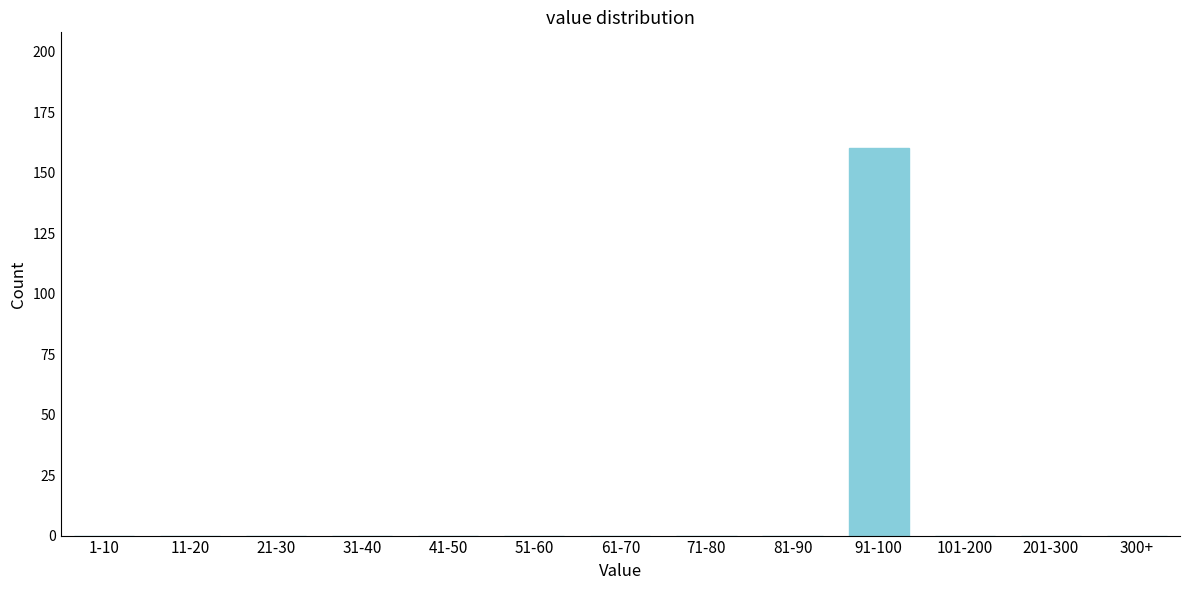

Reading left to right, extract all data points from this chart.

1-10=0	11-20=0	21-30=0	31-40=0	41-50=0	51-60=0	61-70=0	71-80=0	81-90=0	91-100=160	101-200=0	201-300=0	300+=0